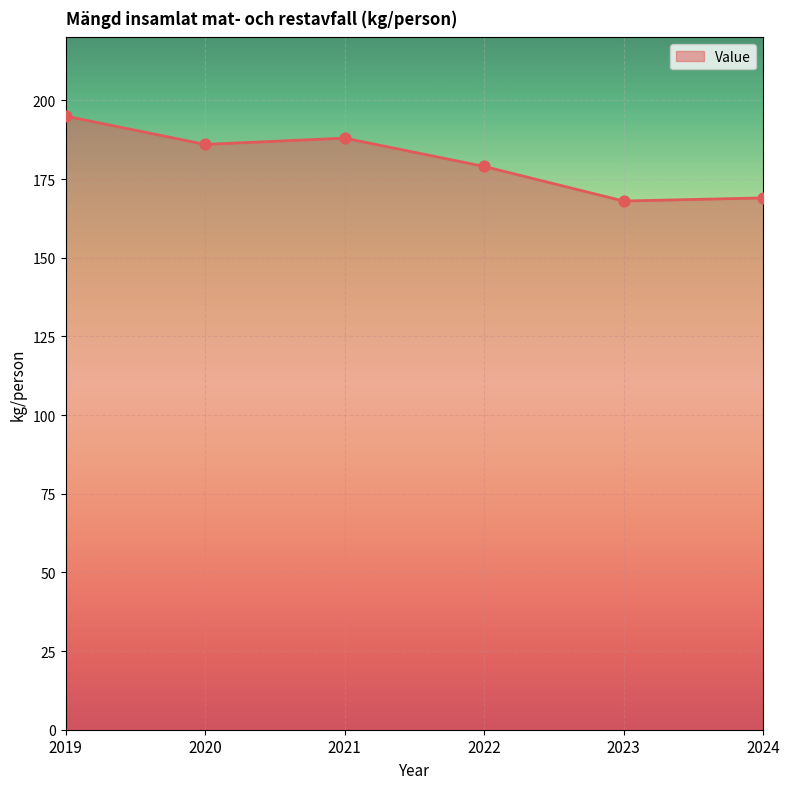

Approximately how many times larger is the value at 2022 compared to 2021?

1.0